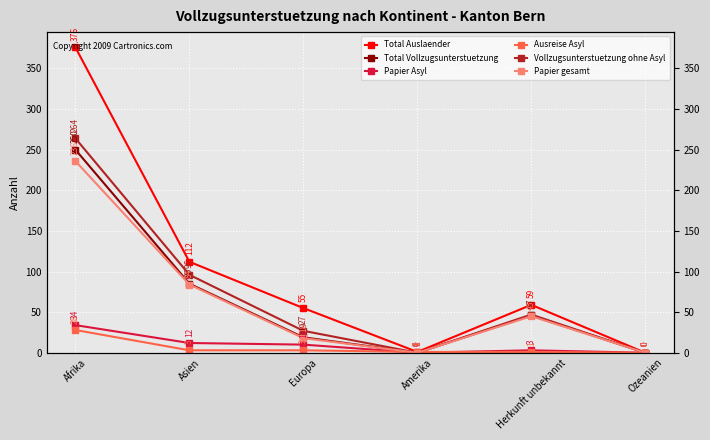

True or false: Papier Asyl and Vollzugsunterstuetzung ohne Asyl cross at least once.

False